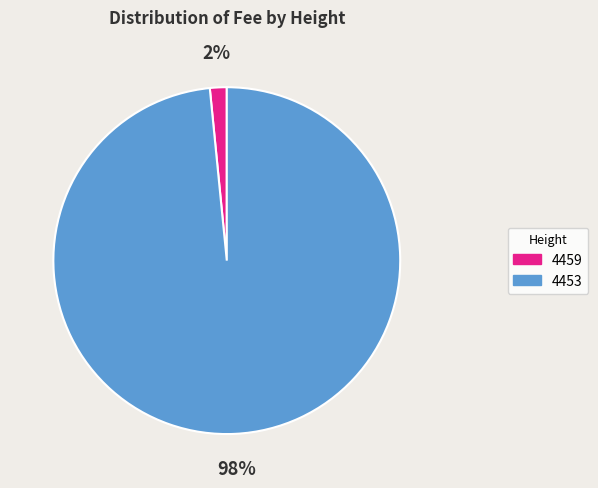

Is the sum of 4453 and 4459 greater than half?

Yes